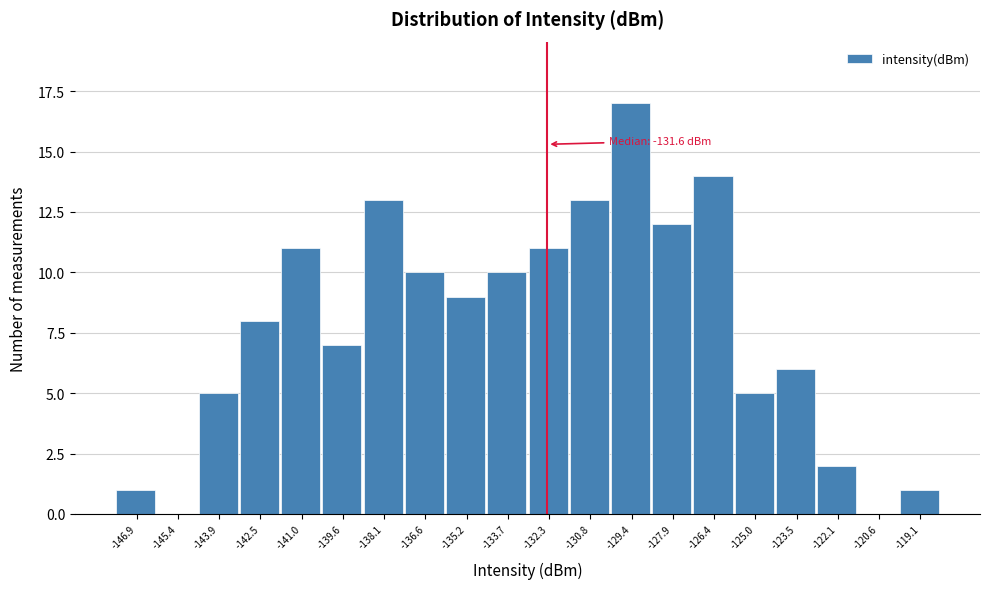

Reading left to right, what are all the values shown in this chart?

-146.9=1	-145.4=0	-143.9=5	-142.5=8	-141.0=11	-139.6=7	-138.1=13	-136.6=10	-135.2=9	-133.7=10	-132.3=11	-130.8=13	-129.4=17	-127.9=12	-126.4=14	-125.0=5	-123.5=6	-122.1=2	-120.6=0	-119.1=1